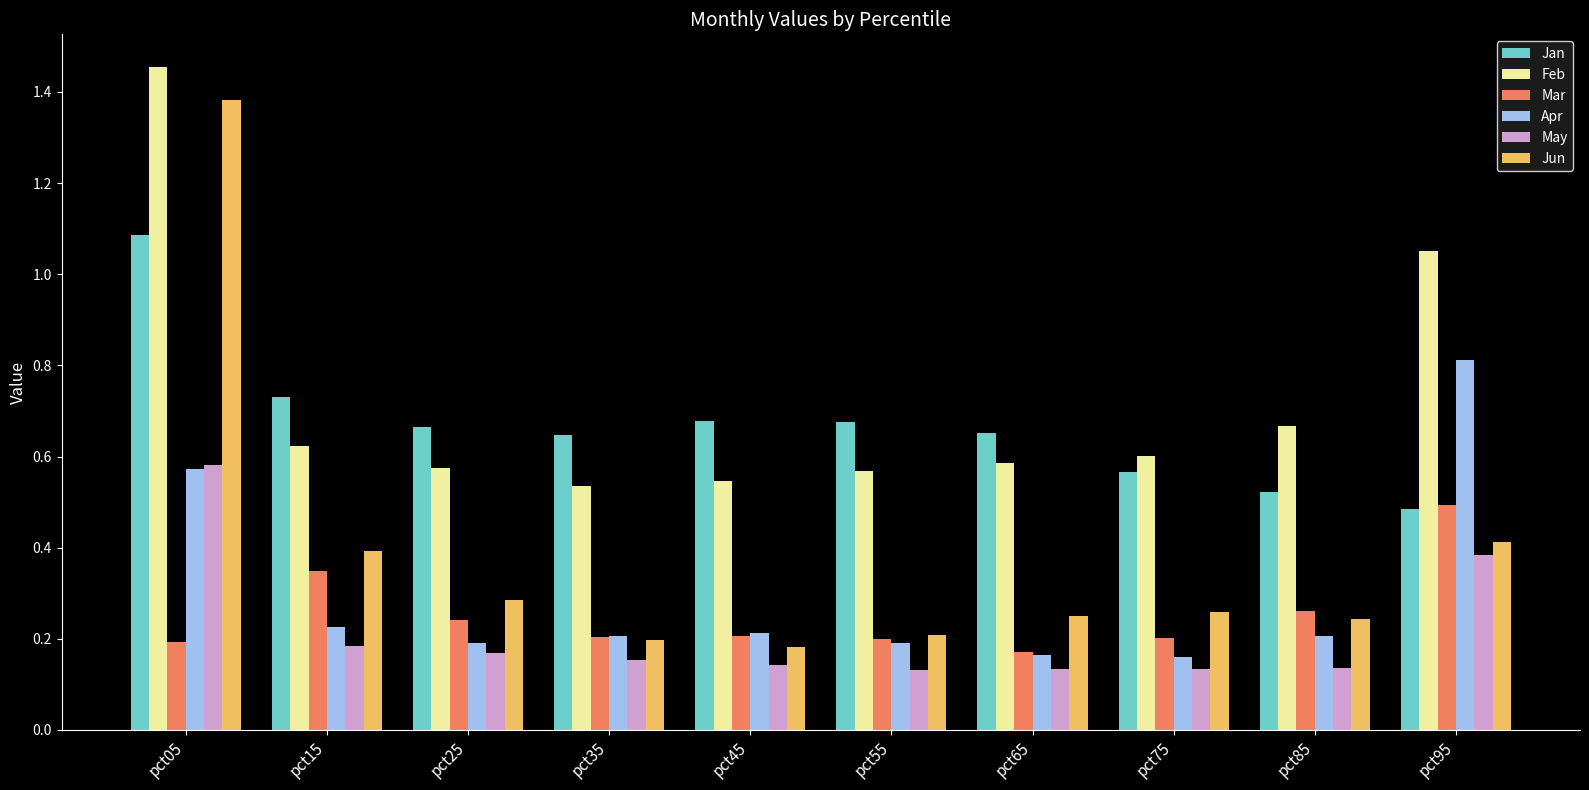

Rank the series by their maximum value, from lowest to highest.

Mar, May, Apr, Jan, Jun, Feb